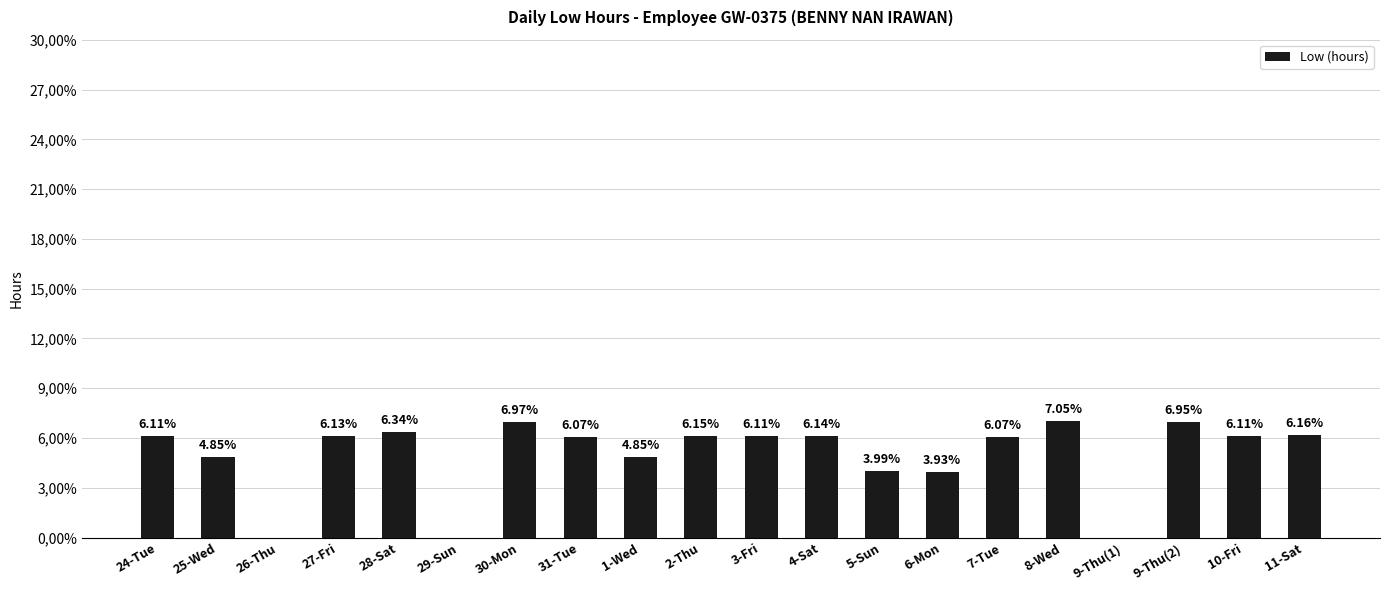

Rank the categories by value from lowest to highest.

26-Thu, 29-Sun, 9-Thu(1), 6-Mon, 5-Sun, 1-Wed, 25-Wed, 31-Tue, 7-Tue, 3-Fri, 24-Tue, 10-Fri, 27-Fri, 4-Sat, 2-Thu, 11-Sat, 28-Sat, 9-Thu(2), 30-Mon, 8-Wed